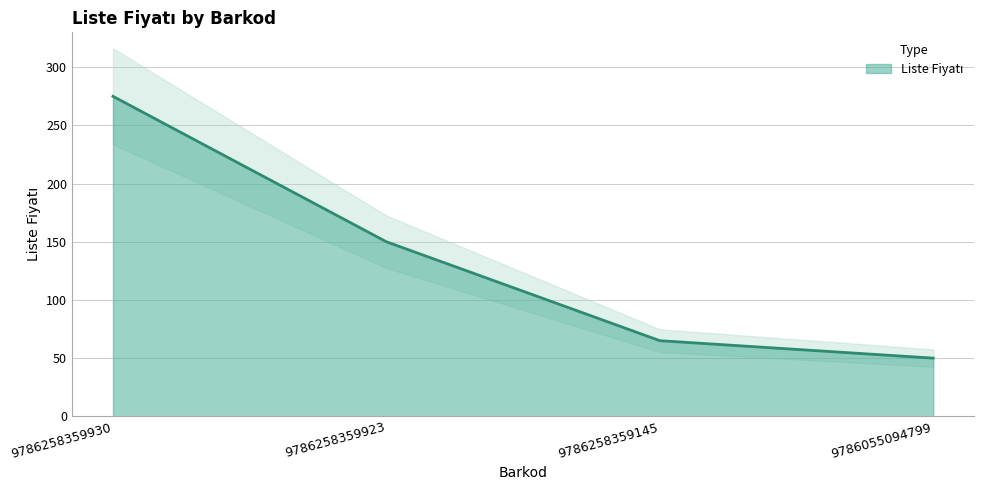

Reading left to right, transcribe all the data shown in this chart.

9786258359930=275	9786258359923=150	9786258359145=65	9786055094799=50